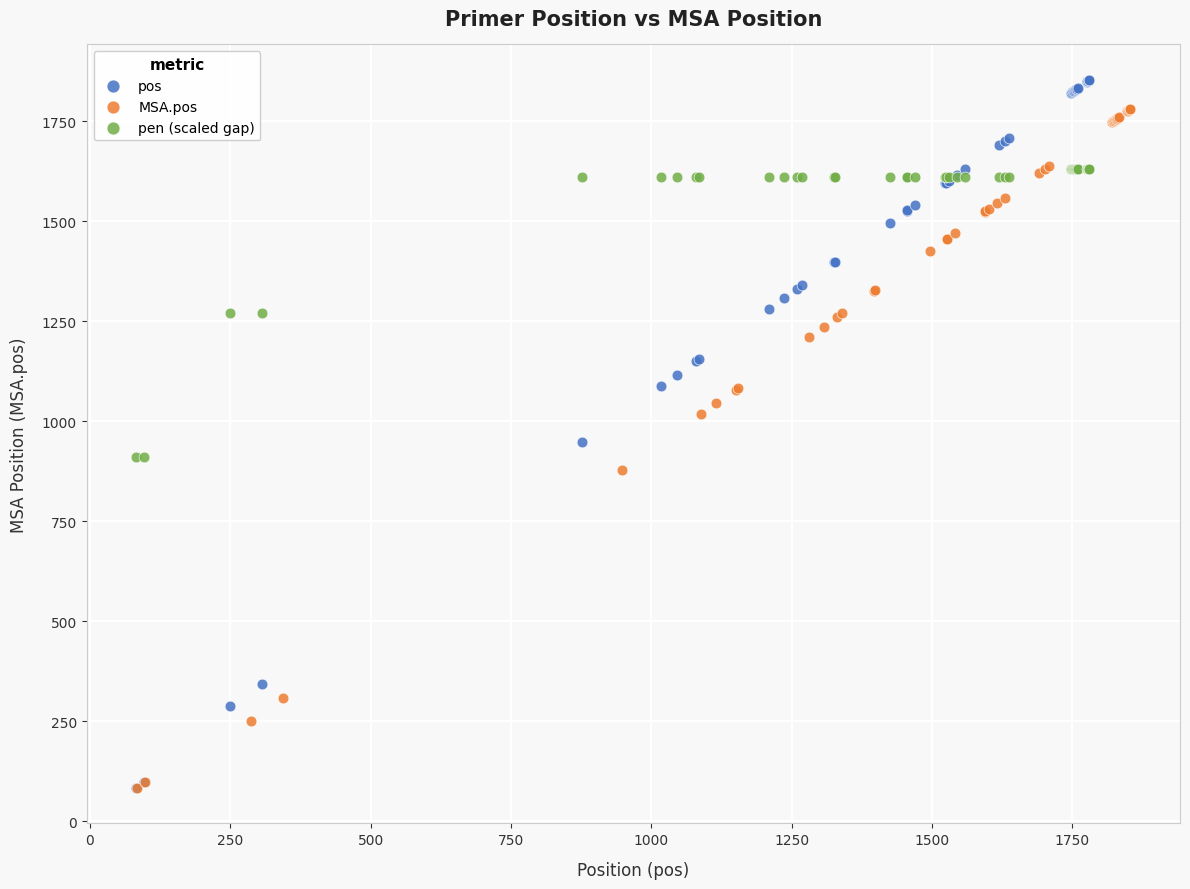

Which series has the largest Y range (max minus min)?

pos